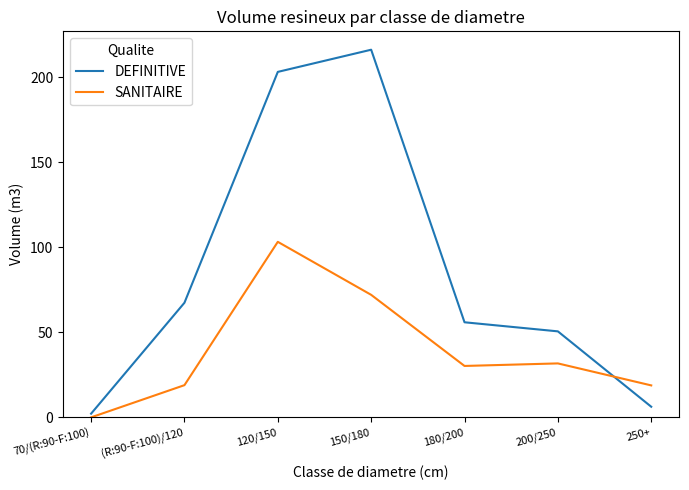

Does the chart display data point markers on the line(s)?

No